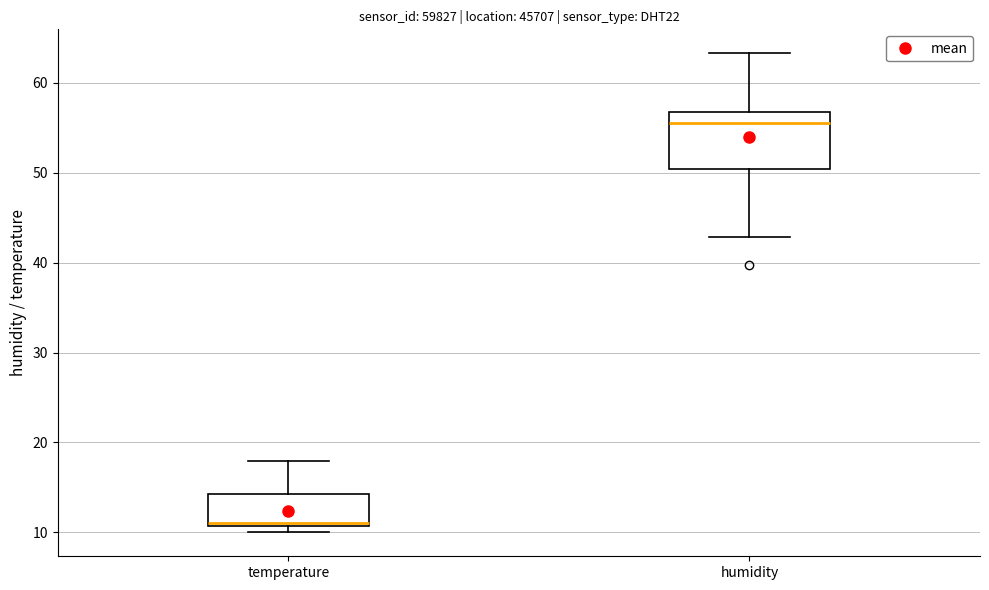

Reading left to right, read every box against the y-axis: the position of its median line, the range the box covers, and the ends of its whiskers. The values are not printed on the chart, so give them approximately, as read against the axis.

temperature: median 11 (just above the box's lower edge), box 11 to 14, whiskers 10 to 18
humidity: median 56, box 50 to 57, whiskers 43 to 63